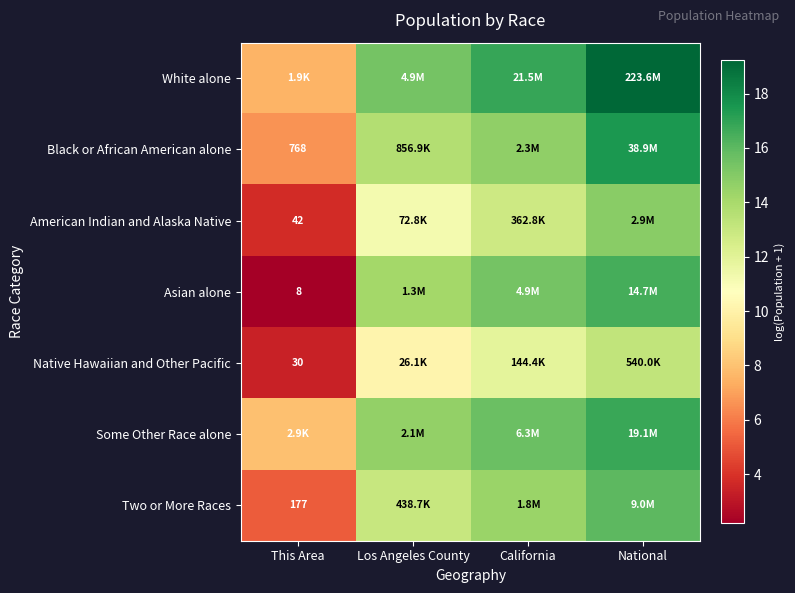

What is the spread (max minus min) of values at California?

5.0